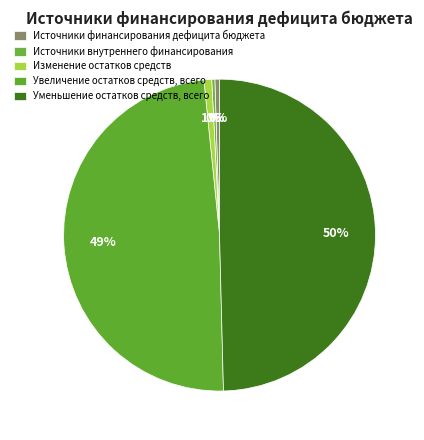

Count the number of slices in the pie.

5